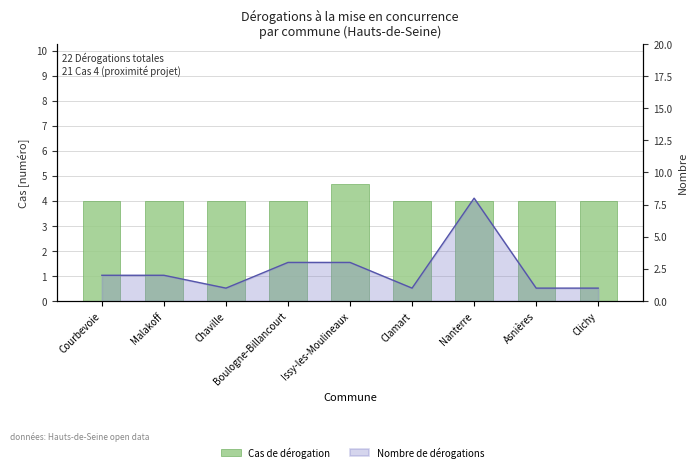

Does the chart contain any negative values?

No